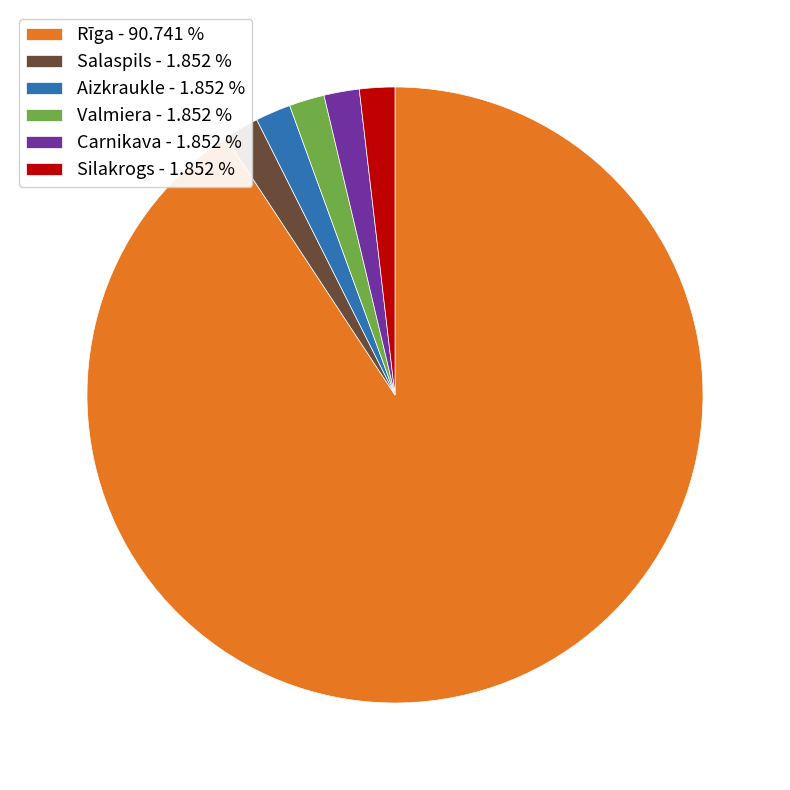

Is there a majority slice in this chart?

Yes